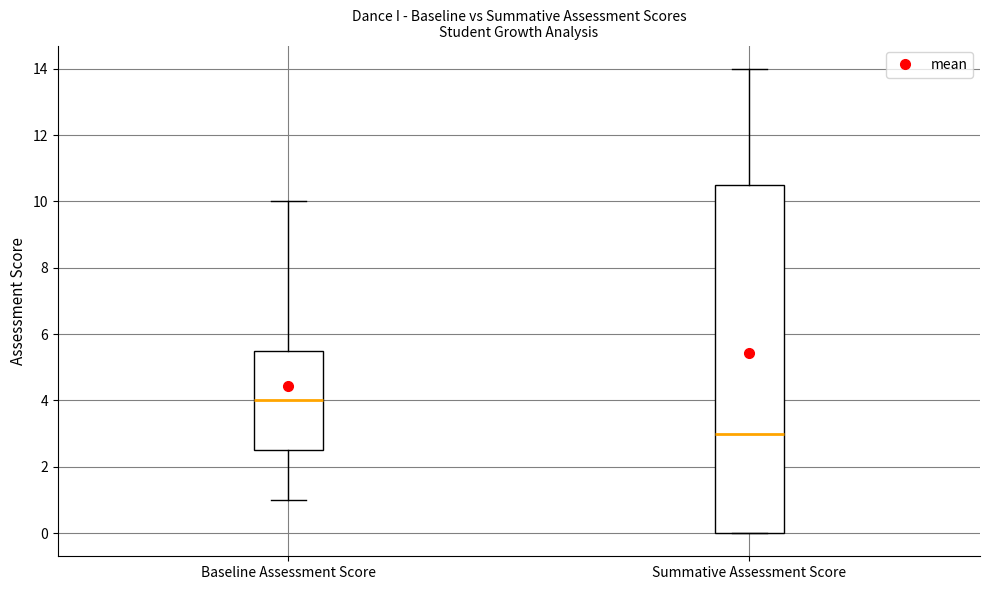

Which box is the tallest, from its lower edge to its upper edge?

Summative Assessment Score